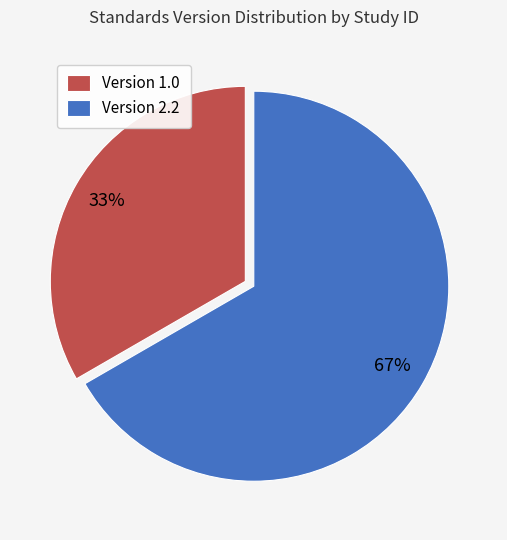

How many segments does this pie chart have?

2